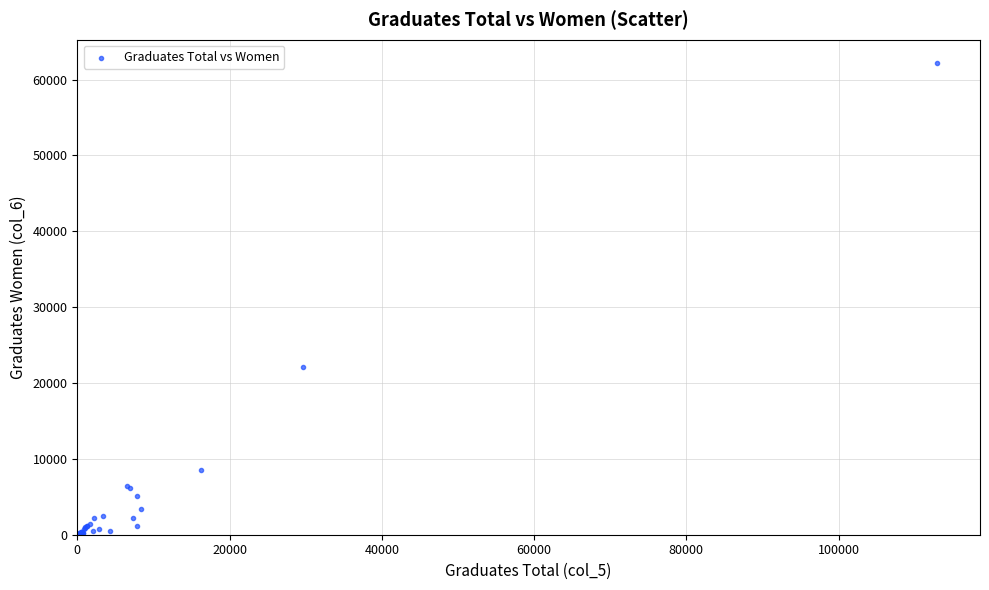

What Y value in the scatter plot is closest to 31070?

22141